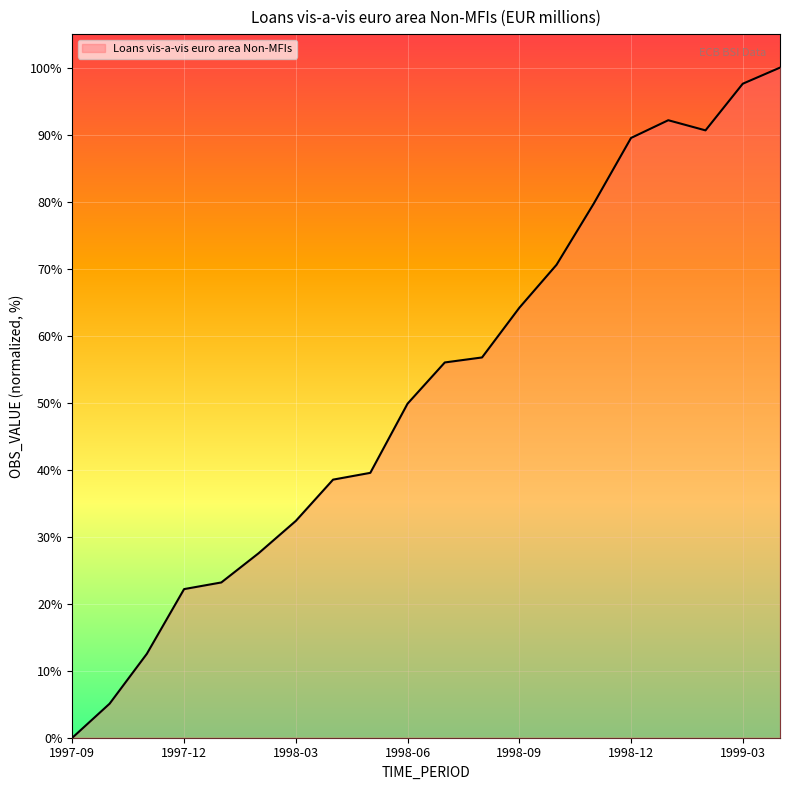

What is the greatest value displayed?

100.0